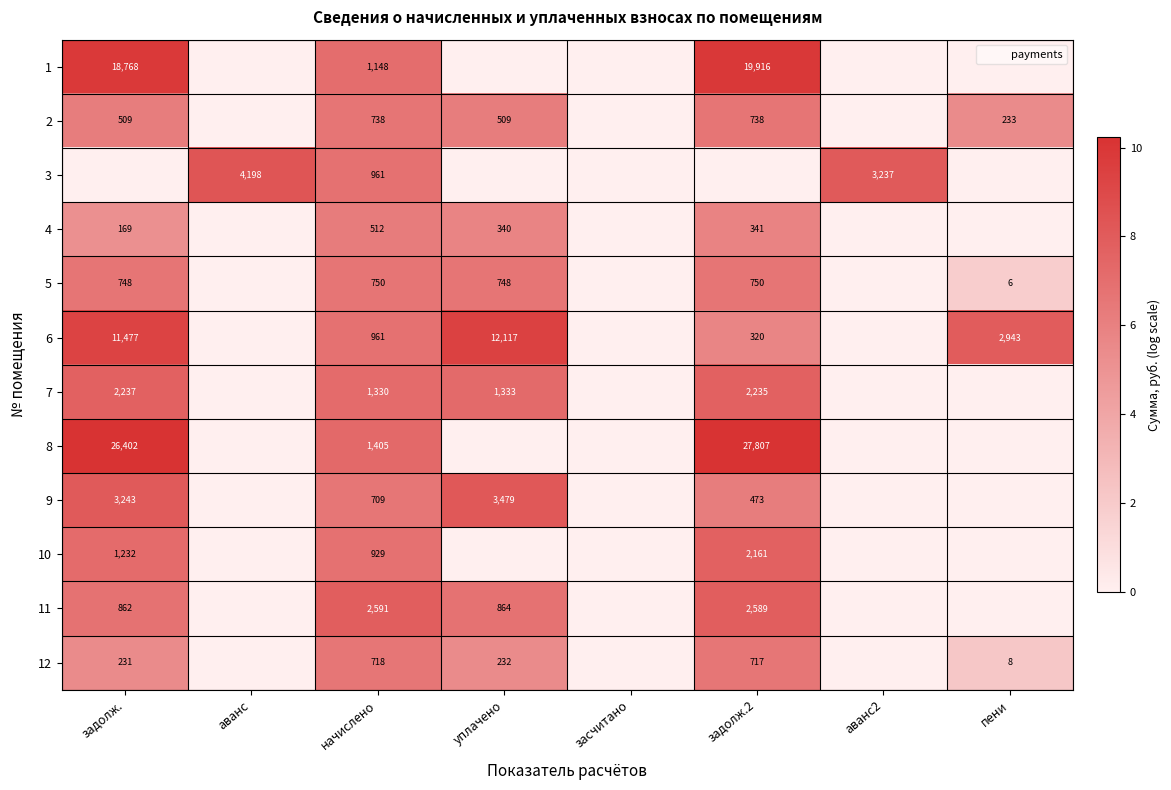

Count the number of data series in this chart.

12